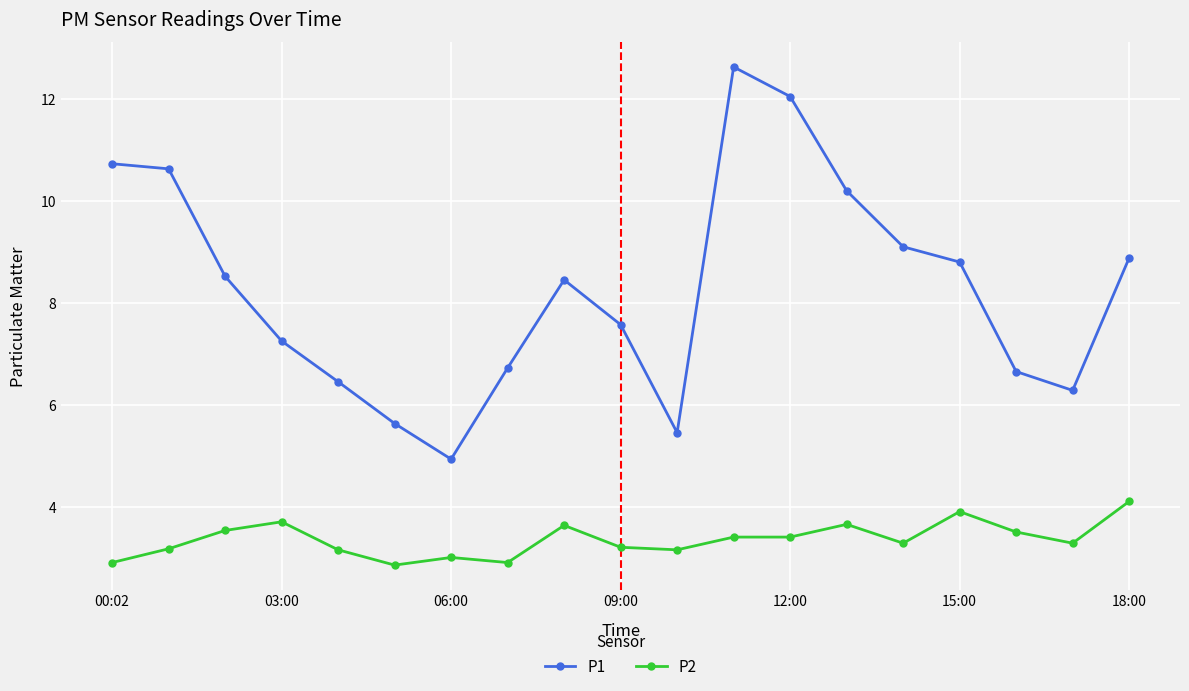

What is the sum of all P2 values?

63.7